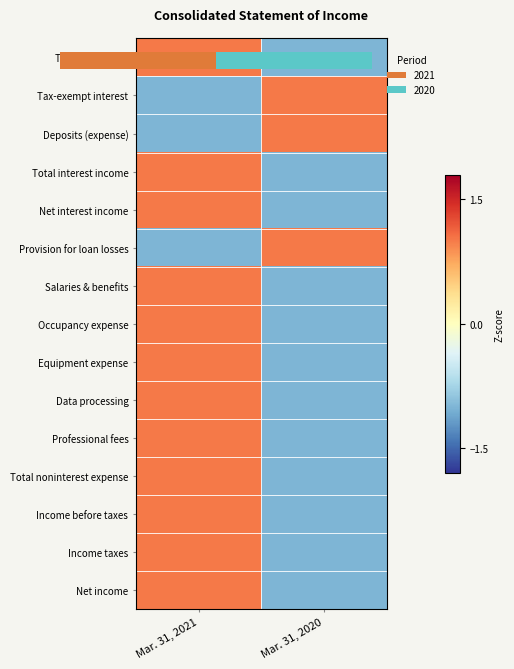

How many values in Tax-exempt interest are above zero?

1